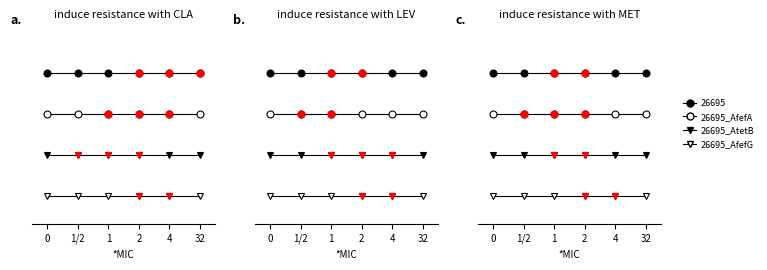

Is this an area chart (filled region under the line)?

No